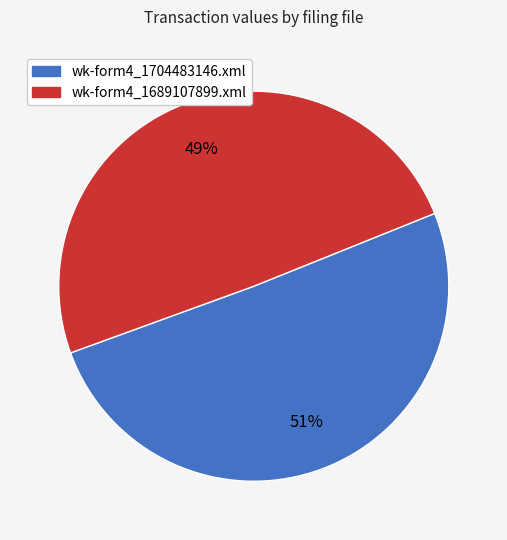

Which category accounts for the majority?

wk-form4_1704483146.xml